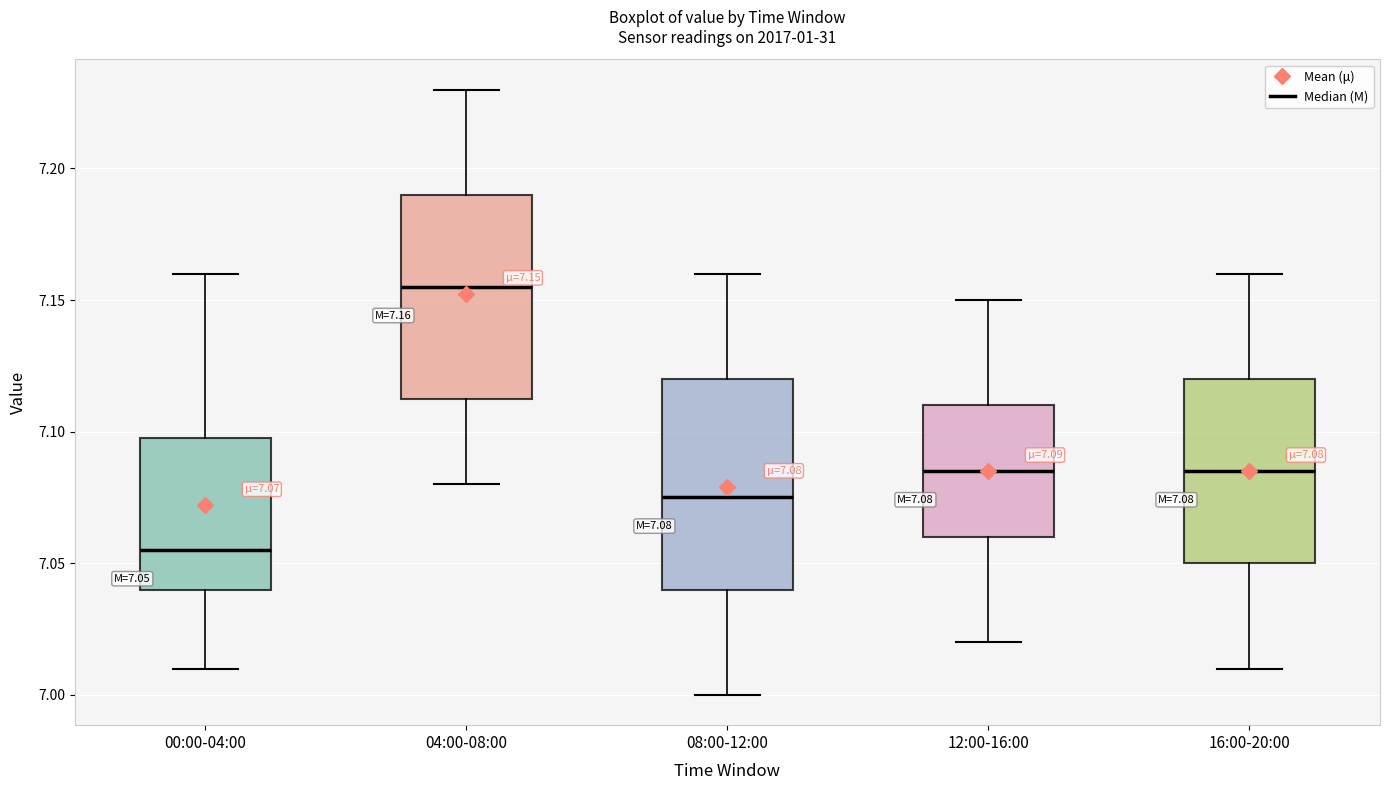

Which box has the lowest median line?

00:00-04:00